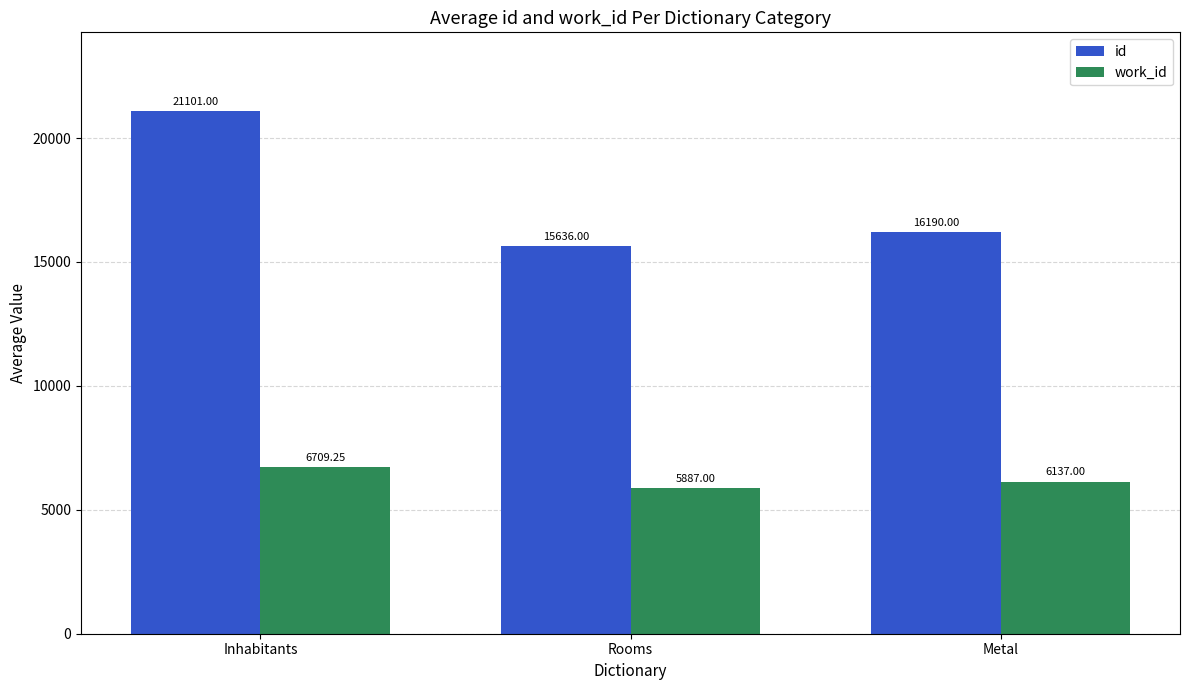

What is the difference between the id values at Inhabitants and Metal?

4911.0